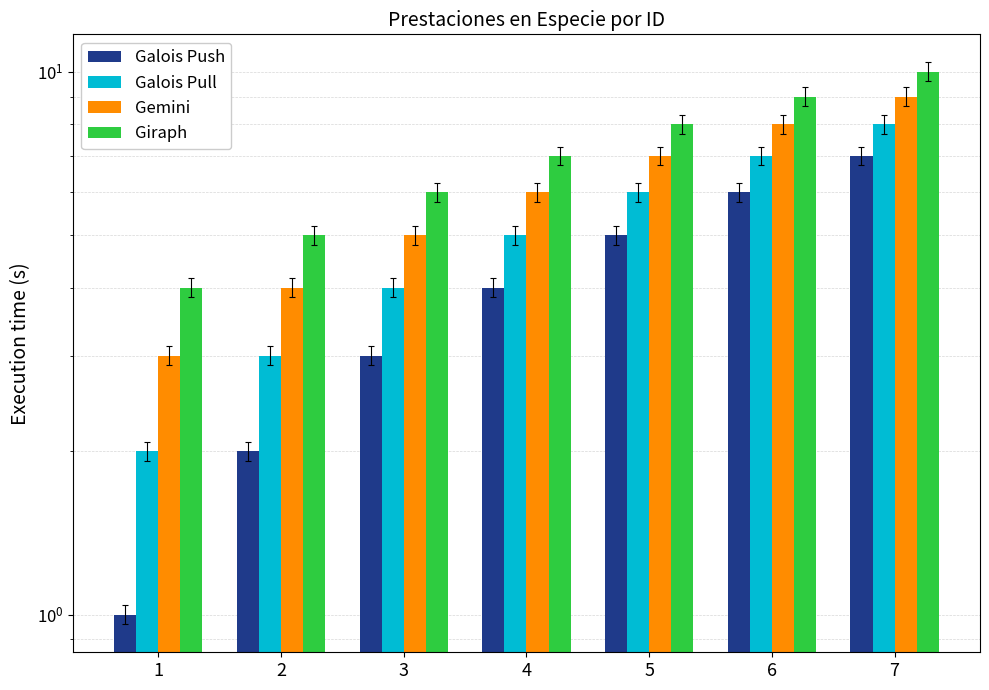

At how many categories does at least one series exceed 1?

7